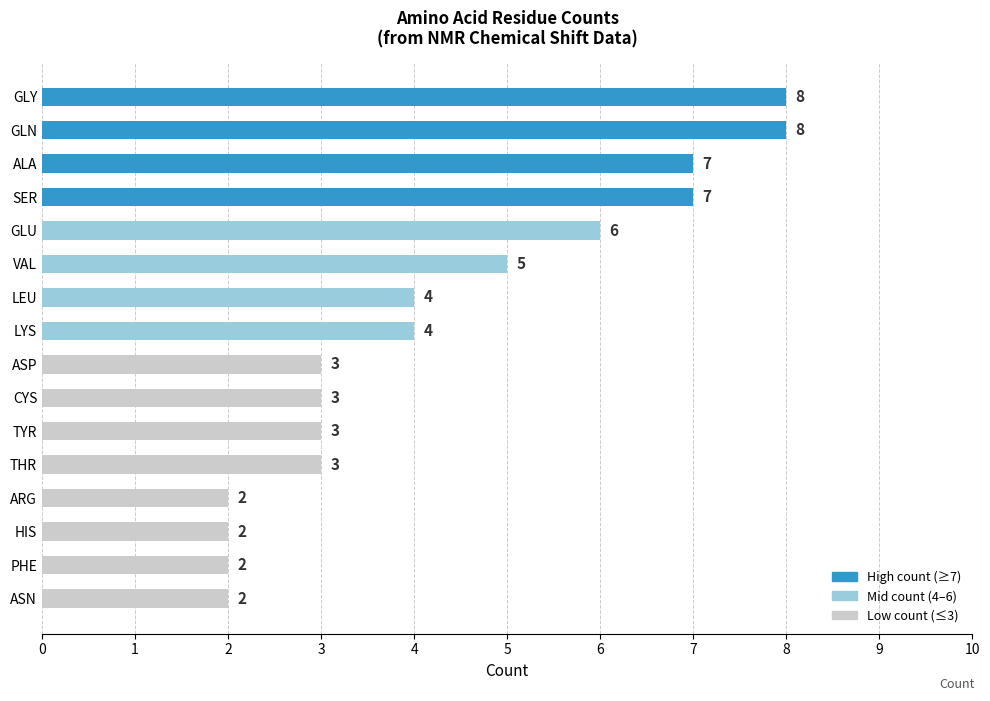

The value at ARG is 3. True or false?

False